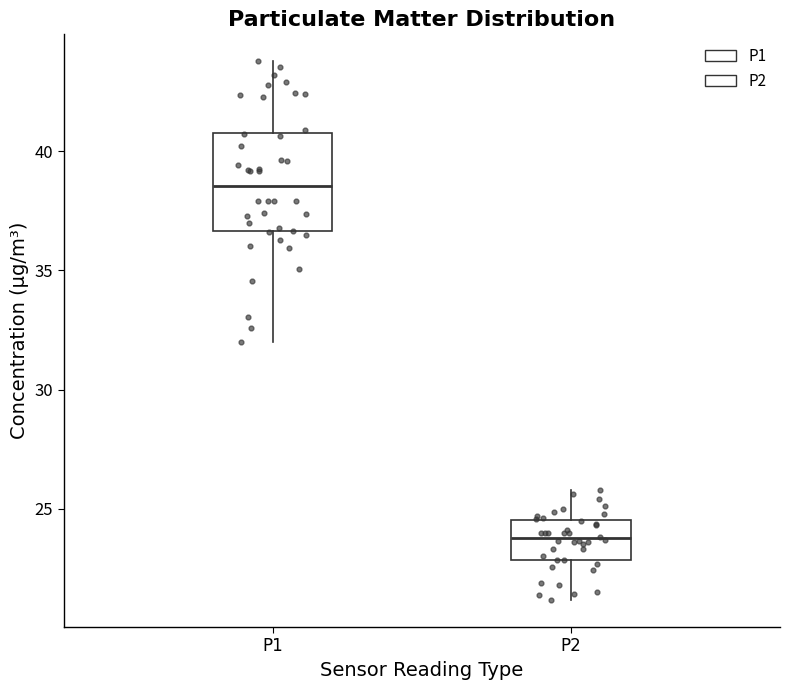

Reading left to right, transcribe this box plot: for each box, give where its median line is, the range the box spans, and where its two whiskers end, as read against the y-axis. The values are not printed on the chart, so give them approximately, as read against the axis.

P1: median 38.5, box 36.5 to 41.0, whiskers 32.0 to 44.0
P2: median 24.0, box 23.0 to 24.5, whiskers 21.0 to 26.0